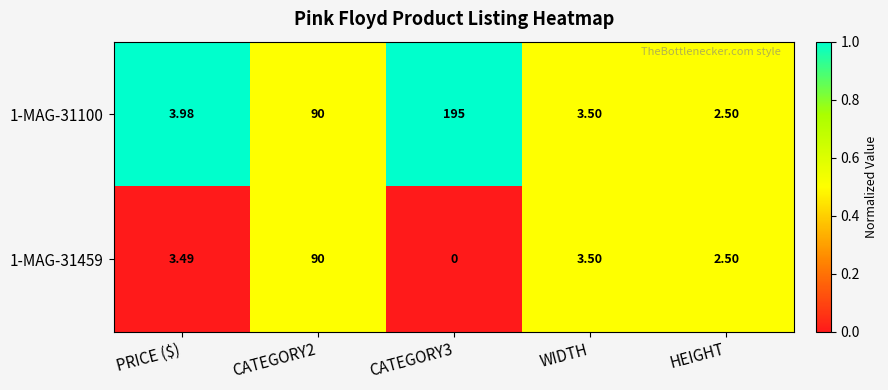

Is the value of 1-MAG-31459 at CATEGORY3 greater than the value of 1-MAG-31100 at PRICE ($)?

No